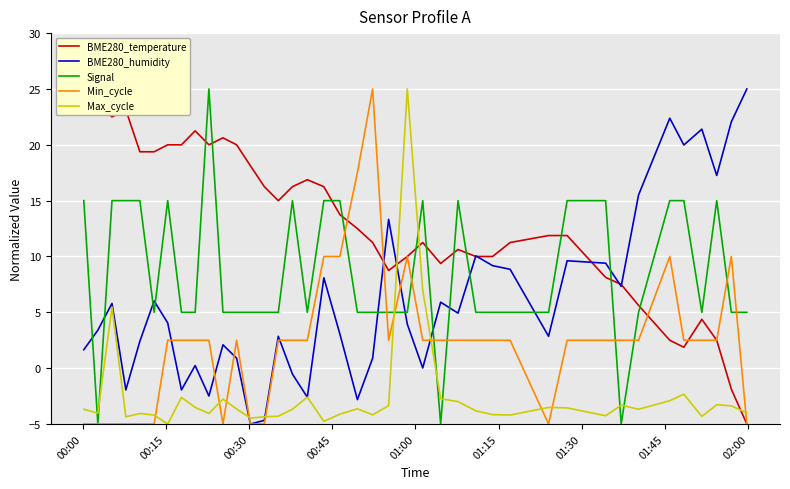

How many intersections are there between Signal and Max_cycle?

8